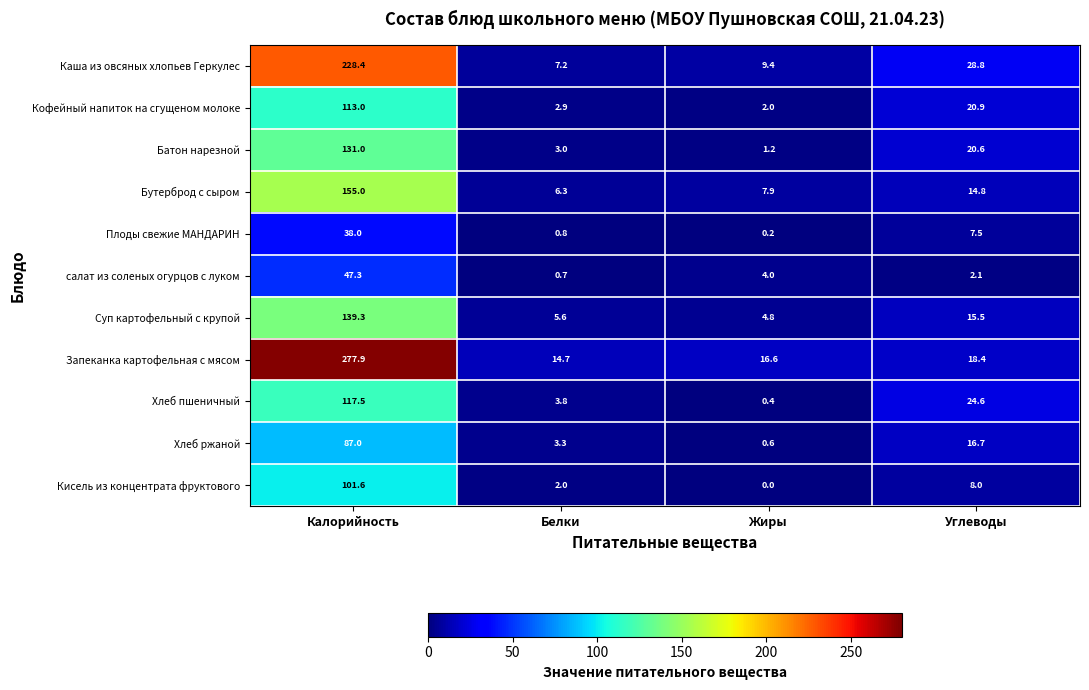

What is the difference between the highest and lowest values at Белки?

14.0